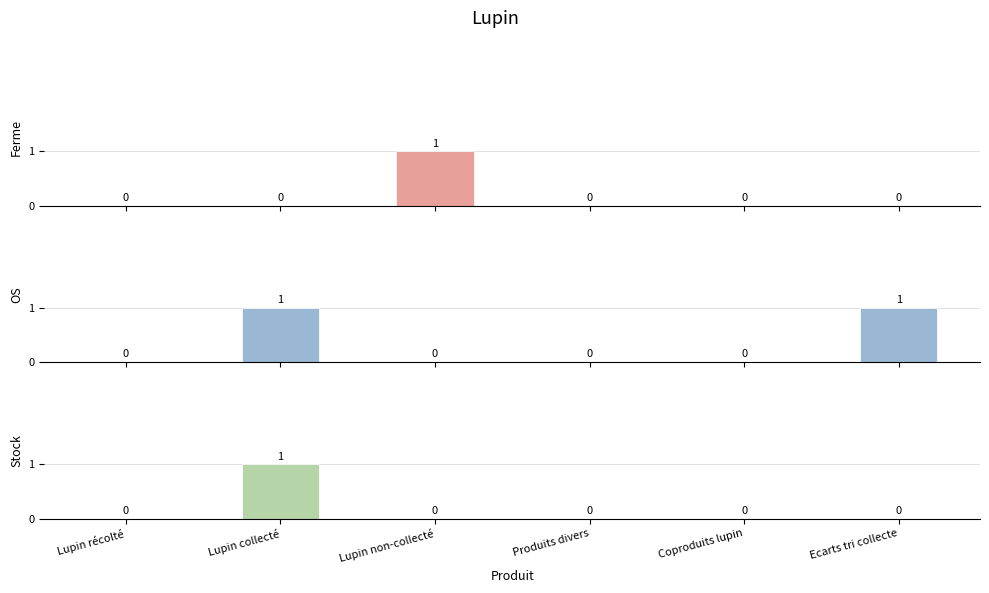

What is the sum of the OS values at Ecarts tri collecte and Lupin collecté?

2